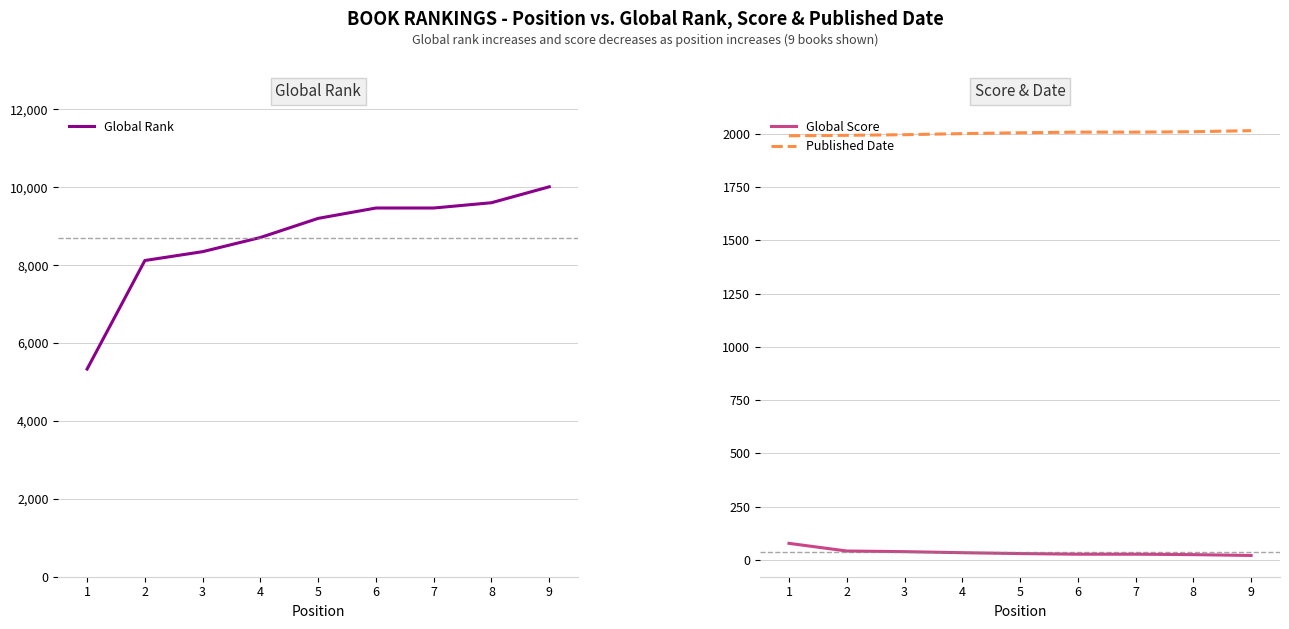

True or false: Global Score and Global Rank cross at least once.

False